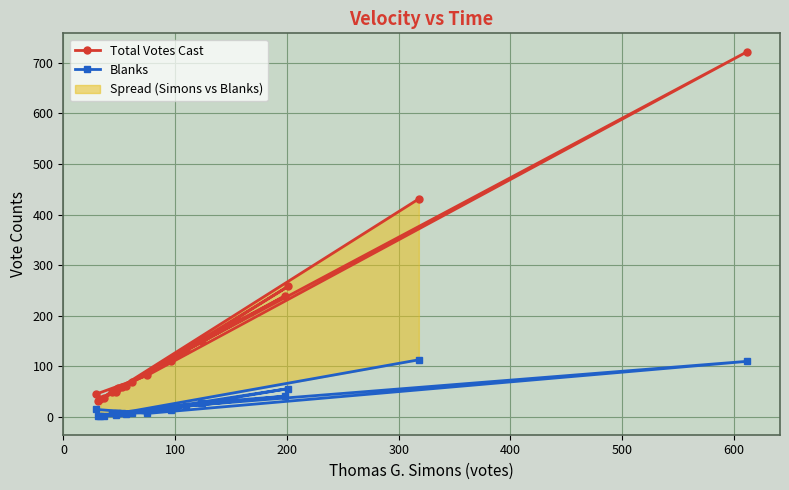

How many data points in Blanks are less than 8?

8